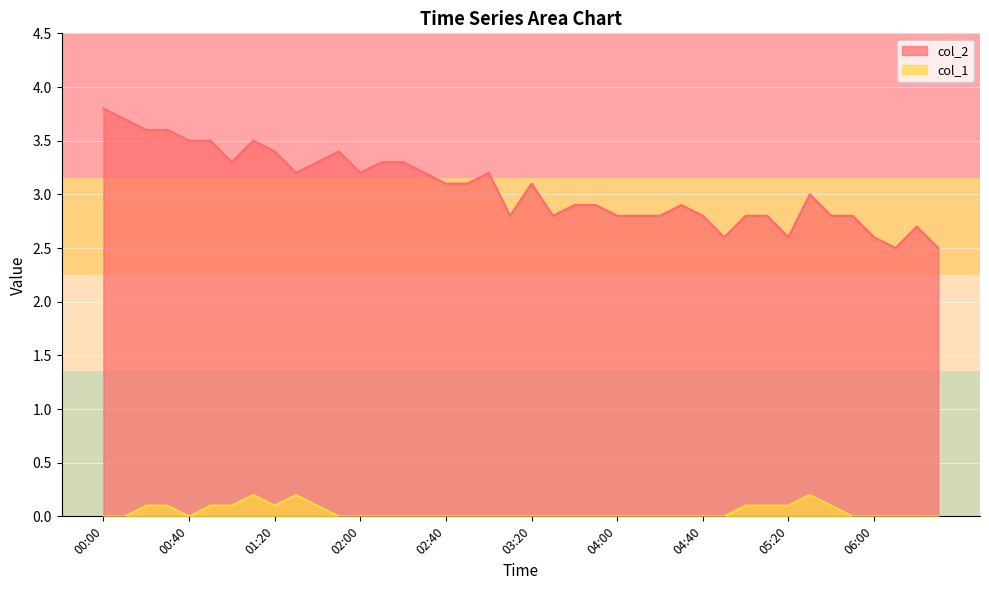

What is the sum of the col_2 values at 03:30 and 04:20?

5.6